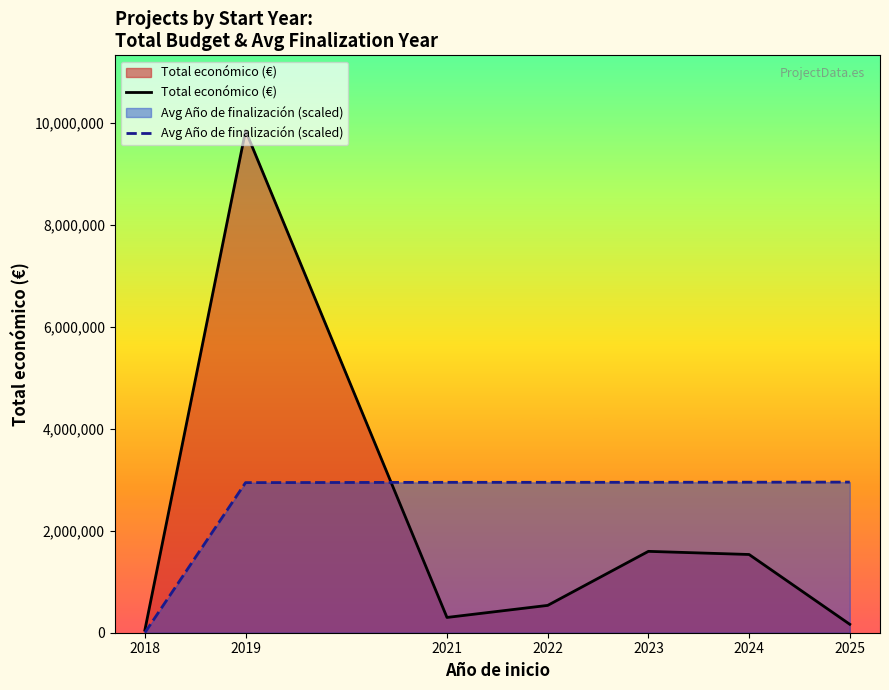

List the series in order of their peak value, lowest first.

Avg Año de finalización (scaled), Total económico (€)